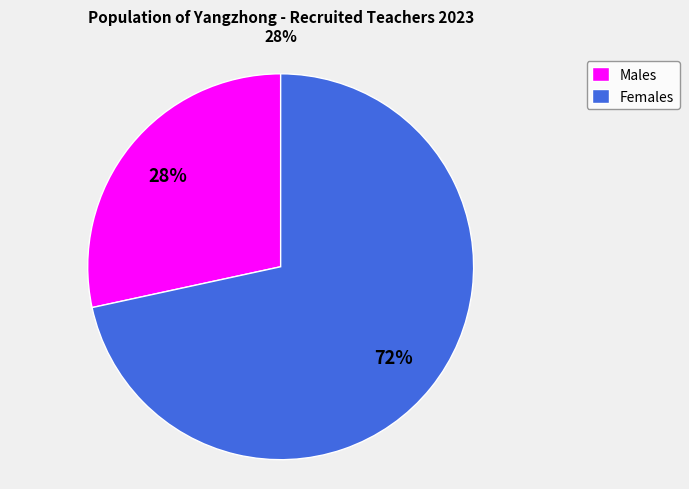

What is the majority slice?

Females